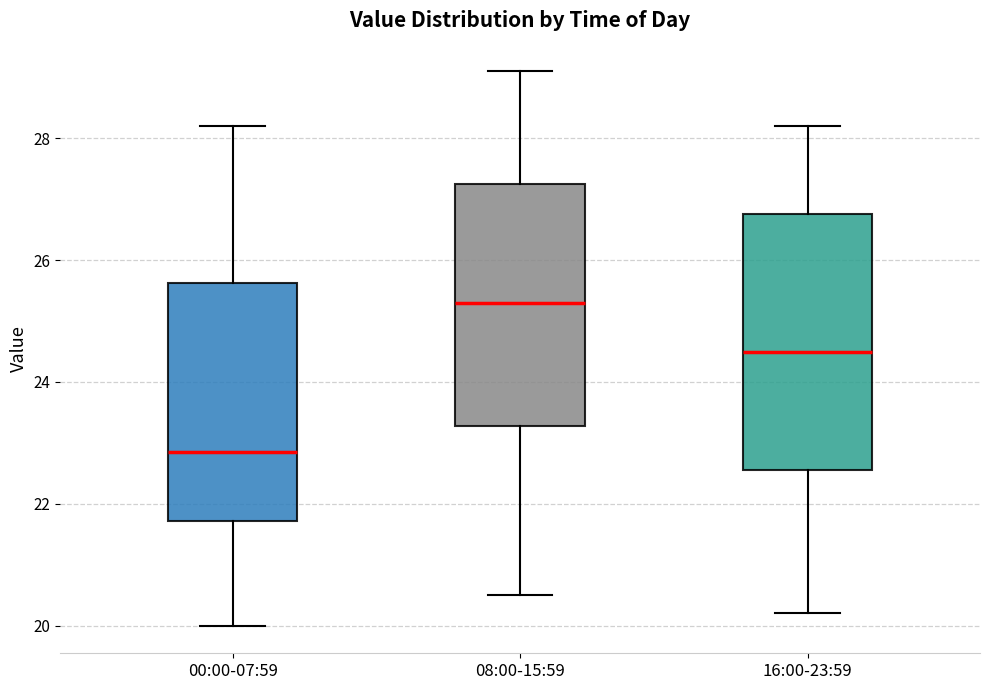

Which box's median line is the lowest?

00:00-07:59